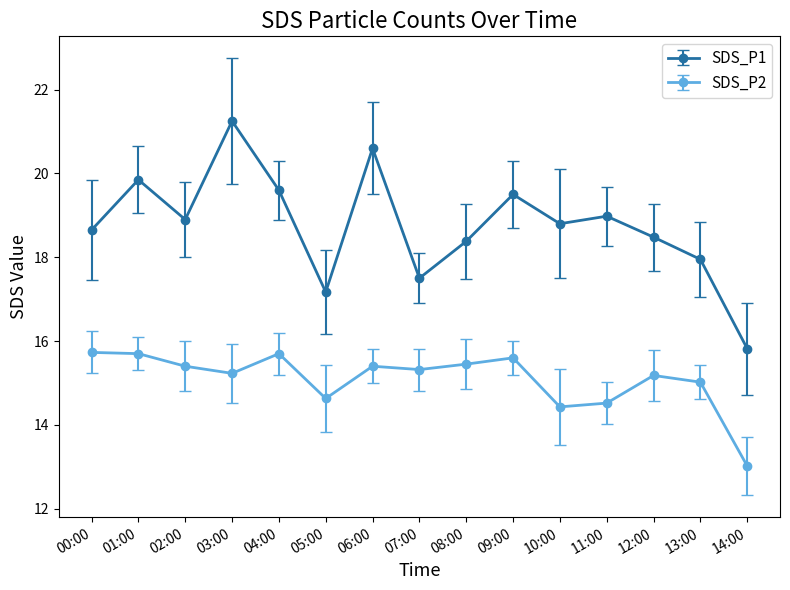

Which category has the lowest value across all series?

14:00